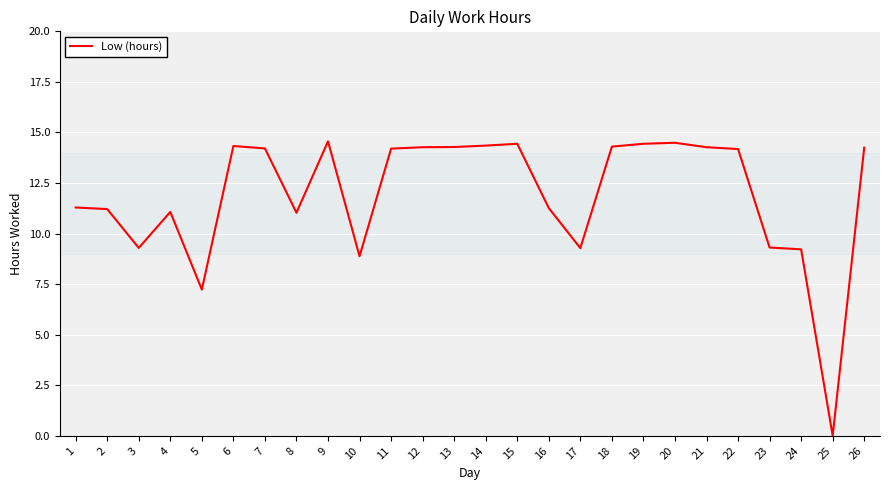

What is the average value?

11.9